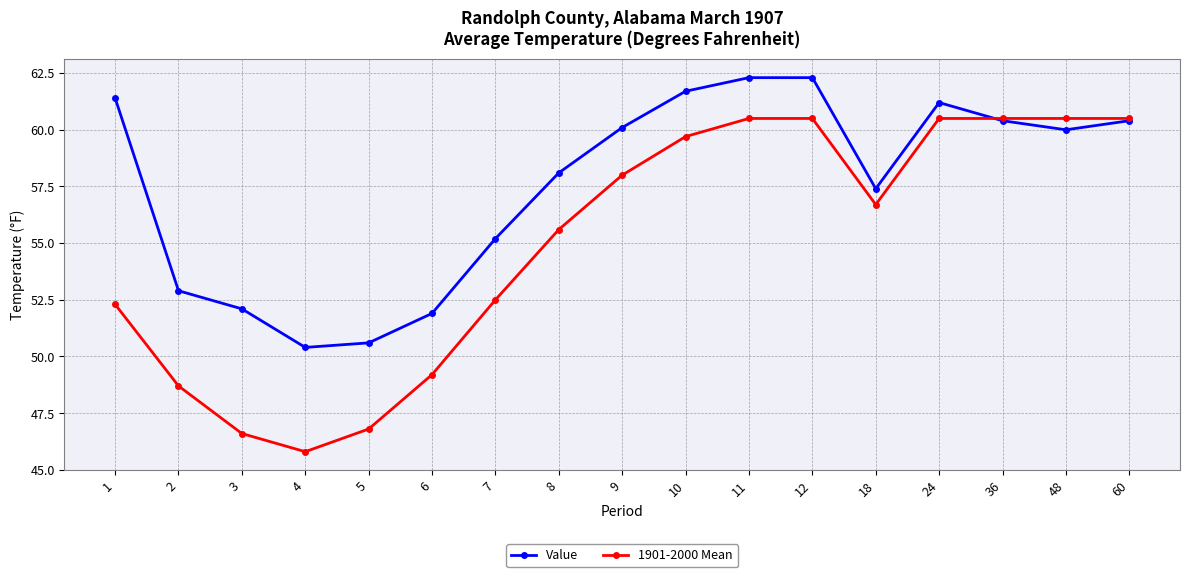

True or false: Value and 1901-2000 Mean cross at least once.

True